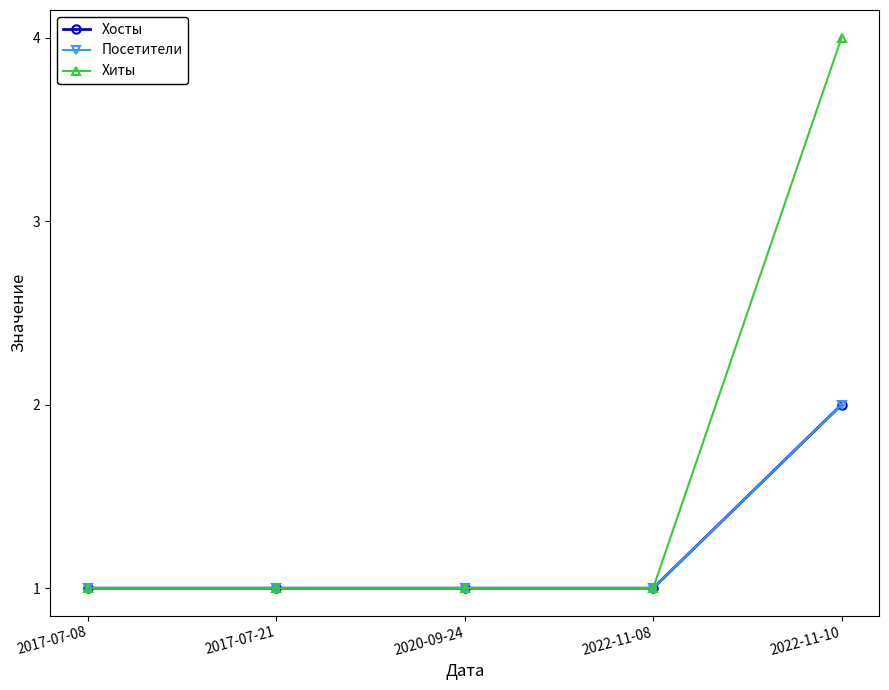

How many lines are shown in the chart?

3